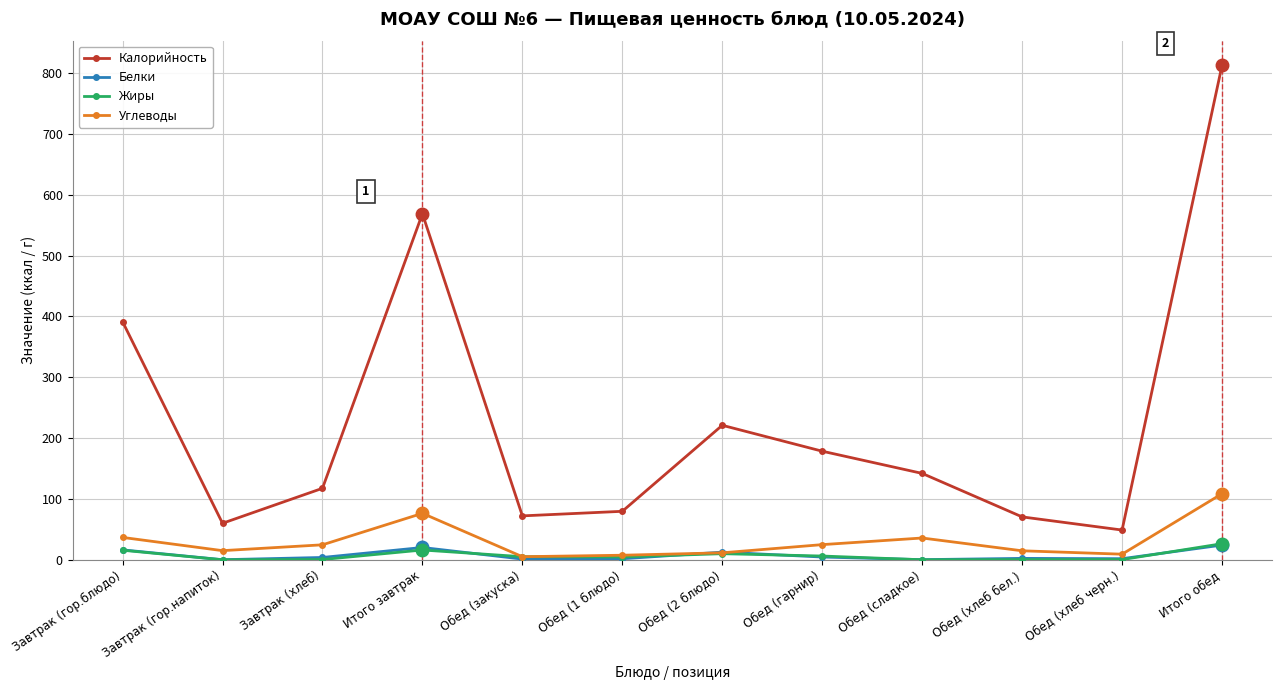

True or false: Жиры and Калорийность intersect in this chart.

False